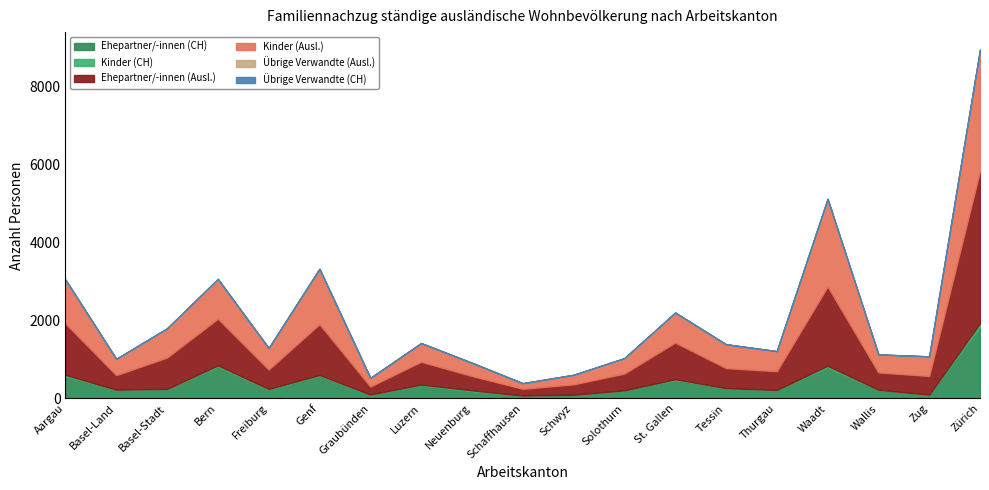

How many values in the Ehepartner/-innen (Ausl.) series exceed 497?

9